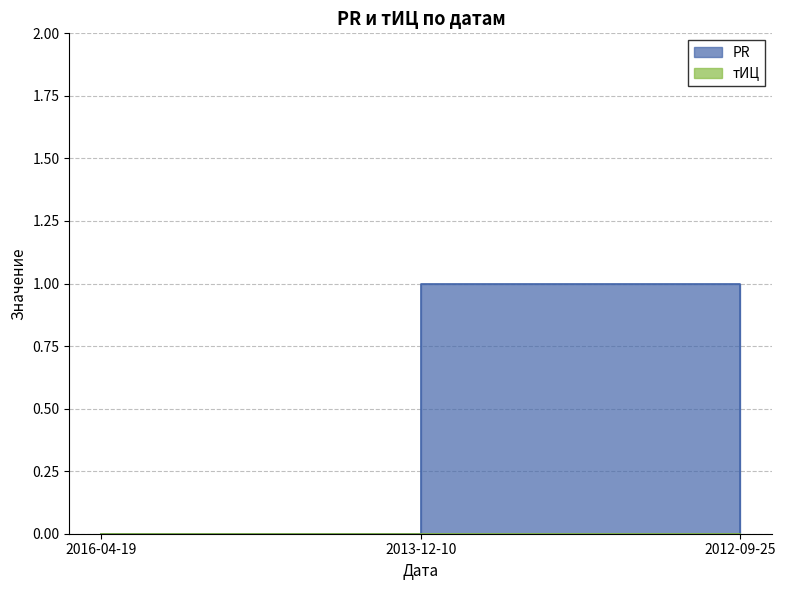

How many values are between 0 and 1?

3